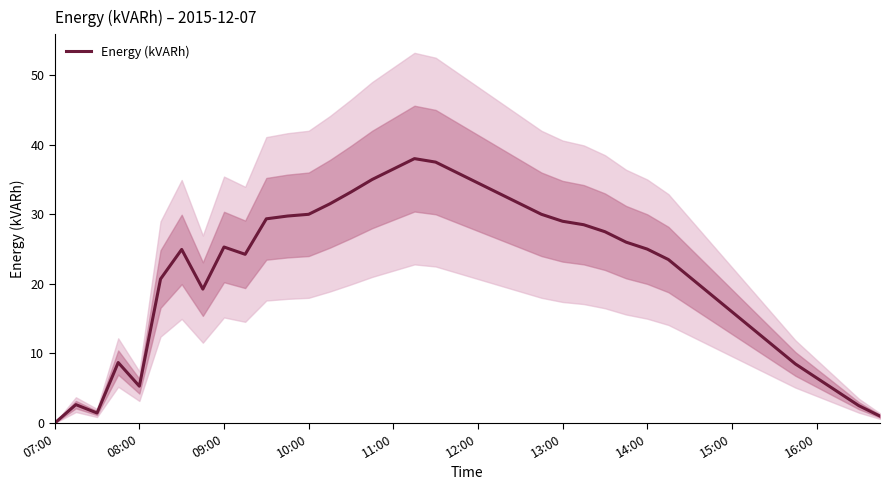

The value of Energy (kVARh) at 09:00 is 15.7. True or false?

False